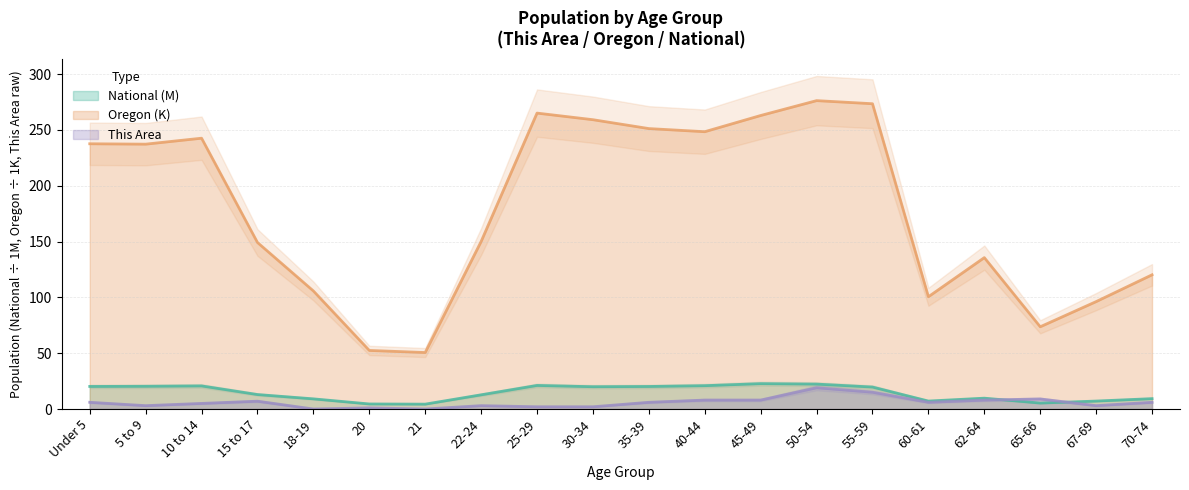

Count the number of data series in this chart.

3